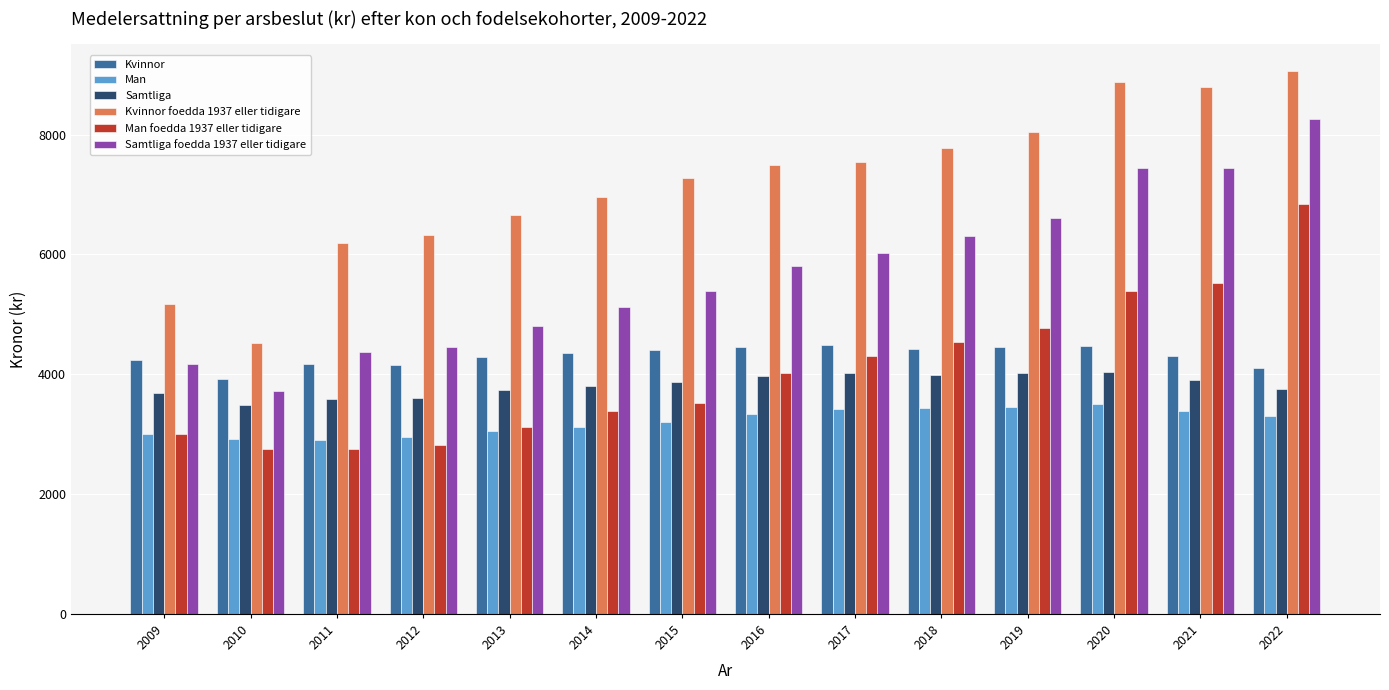

The Kvinnor series shows 4401 at 2015. True or false?

True